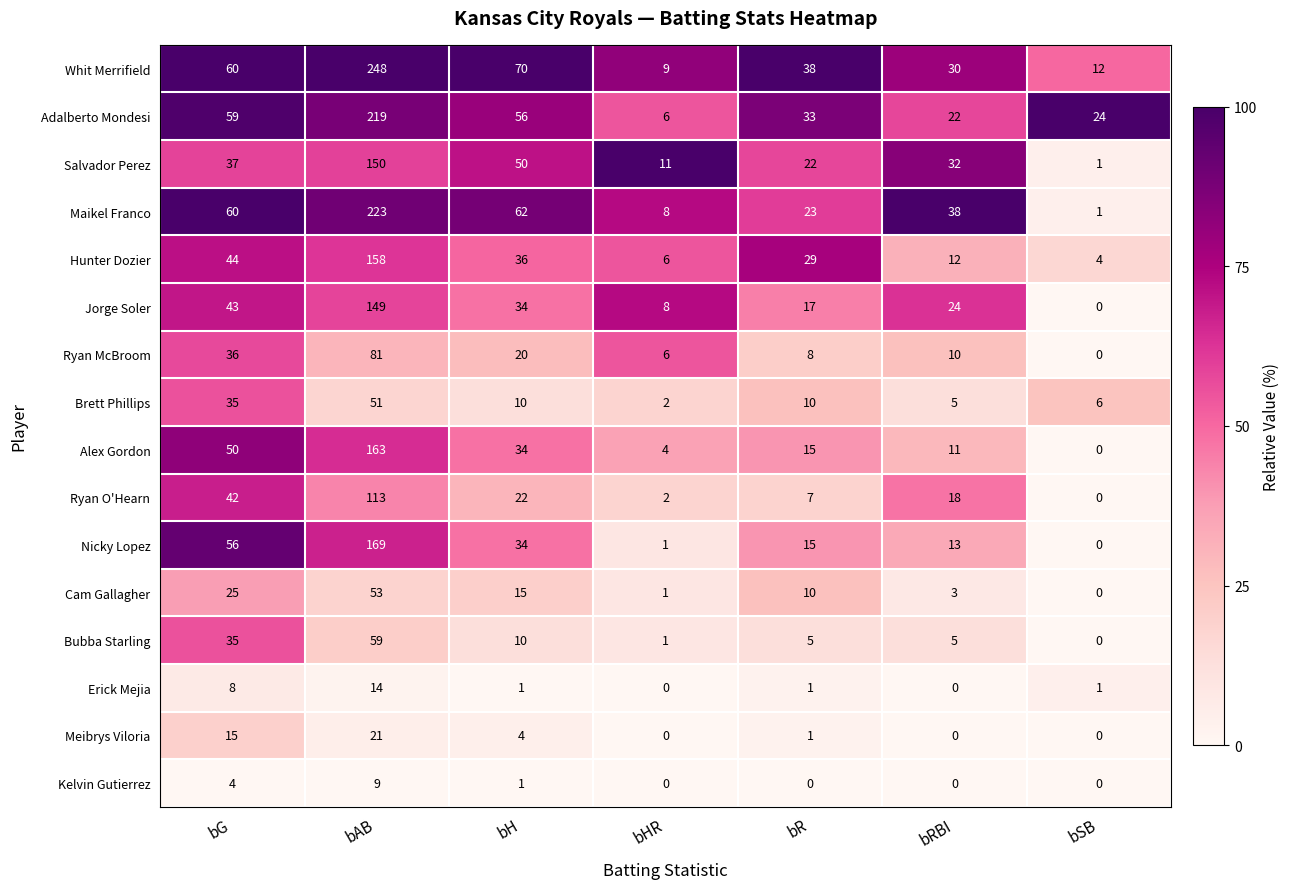

At which category is the sum across all series the highest?

bAB